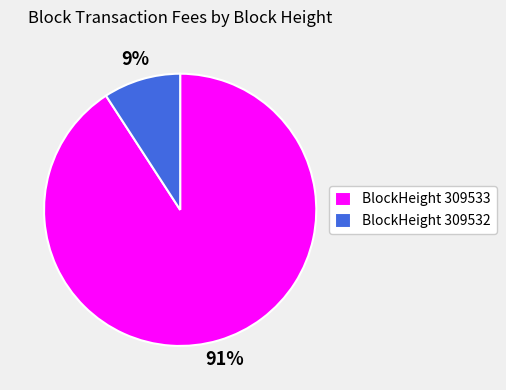

Rank the categories by value from highest to lowest.

BlockHeight 309533, BlockHeight 309532